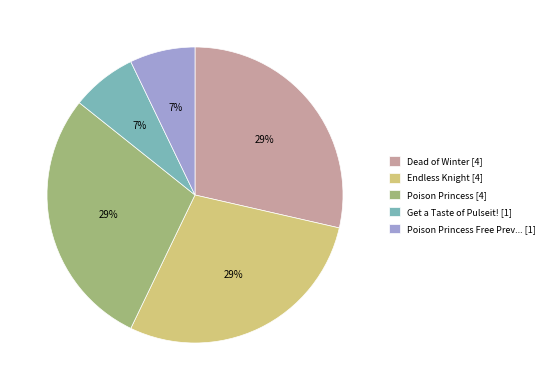

Is it true that Poison Princess Free Prev... [1] is 16% of the pie?

False